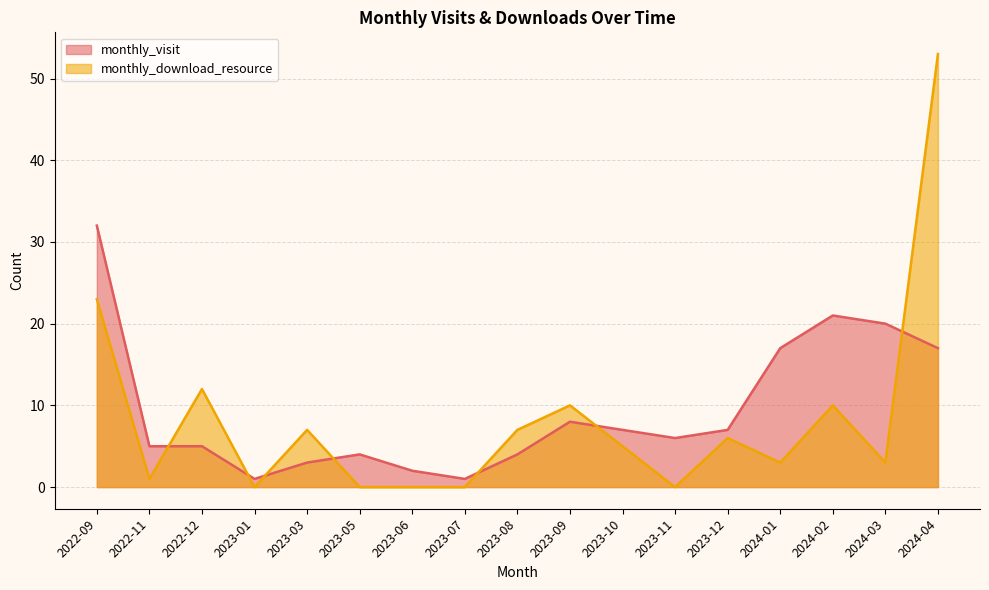

At which label is monthly_download_resource closest to 26?

2022-09